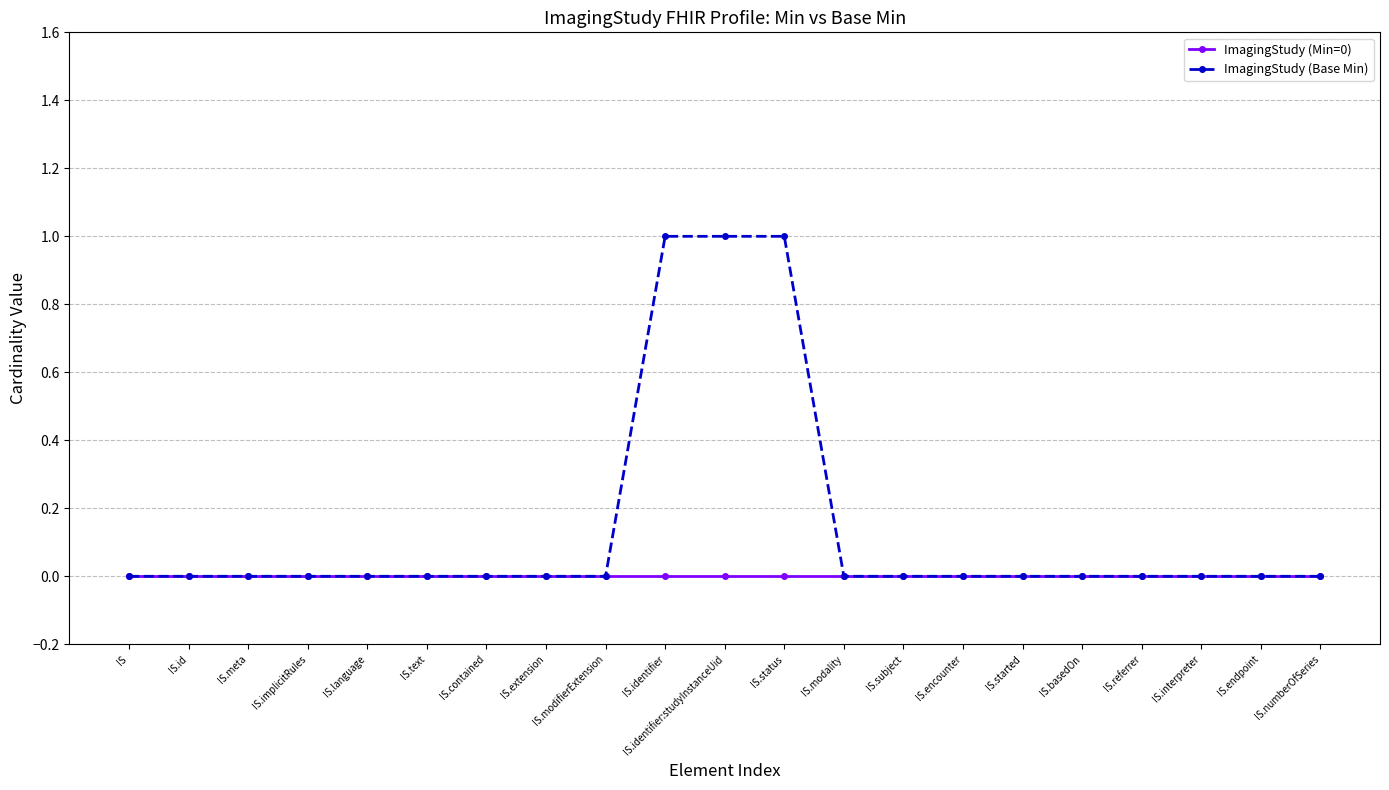

Which series has the largest total across all categories?

ImagingStudy (Base Min)